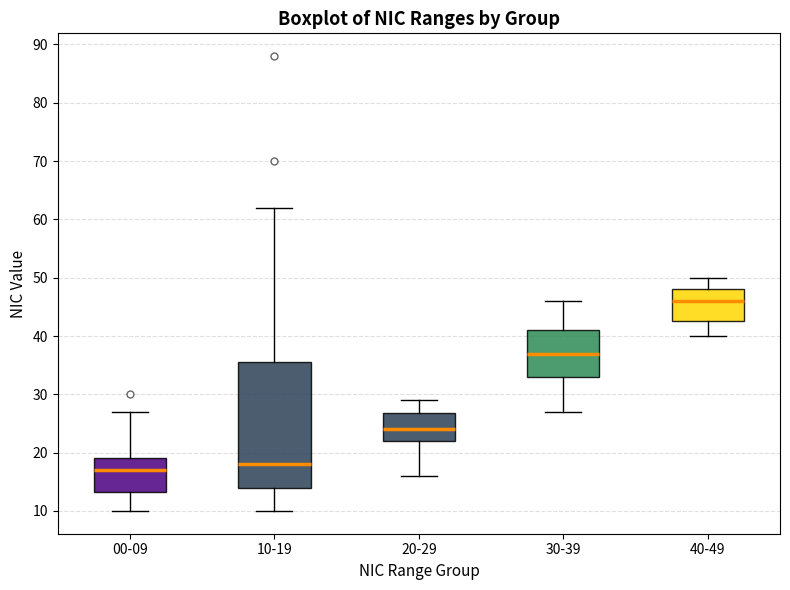

Reading left to right, read every box against the y-axis: the position of its median line, the range the box covers, and the ends of its whiskers. The values are not printed on the chart, so give them approximately, as read against the axis.

00-09: median 17, box 13 to 19, whiskers 10 to 27
10-19: median 18, box 14 to 36, whiskers 10 to 62
20-29: median 24, box 22 to 27, whiskers 16 to 29
30-39: median 37, box 33 to 41, whiskers 27 to 46
40-49: median 46, box 43 to 48, whiskers 40 to 50